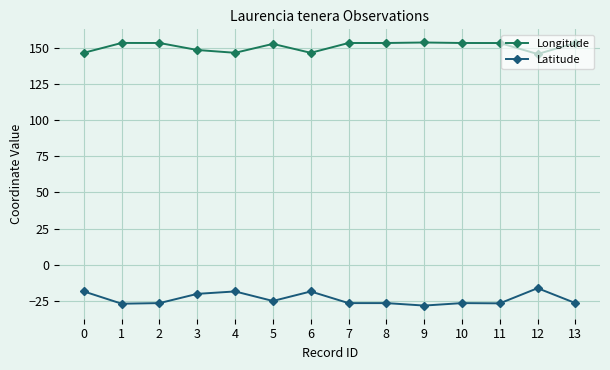

Does the chart have visible grid lines?

Yes